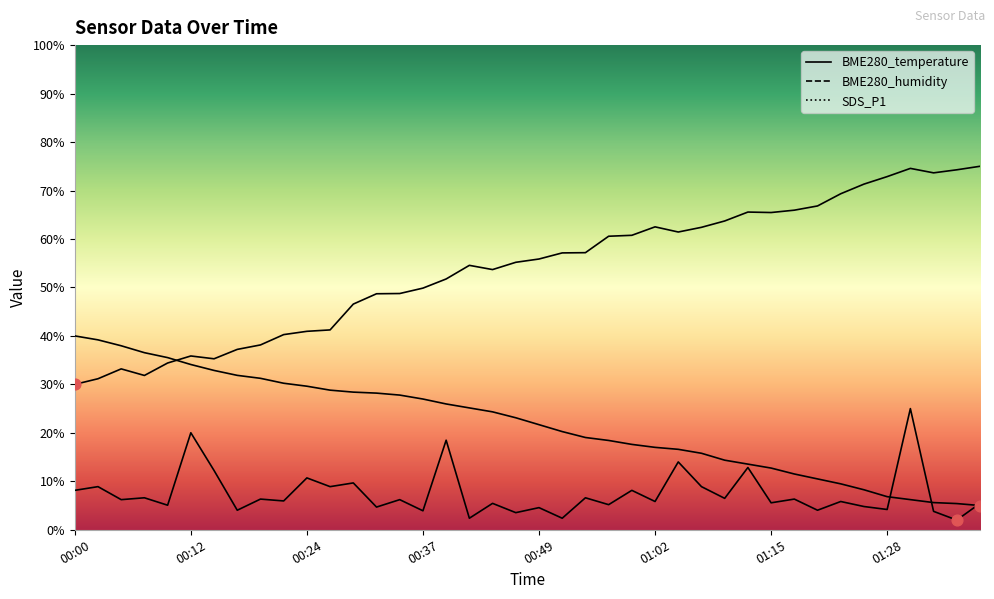

Which series has the largest total across all categories?

BME280_humidity